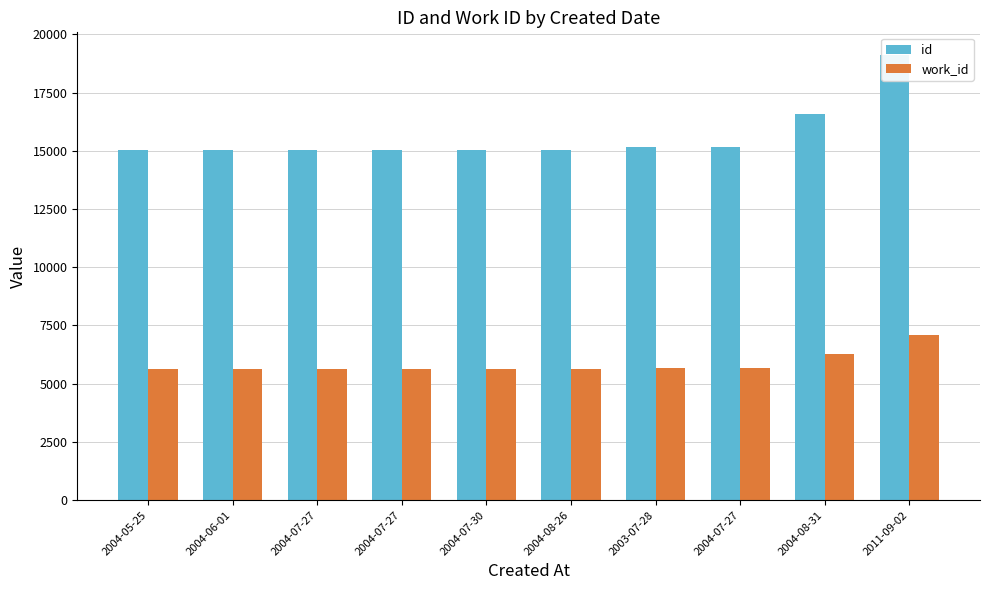

What is the difference between the second highest and second lowest values in the work_id series?

648